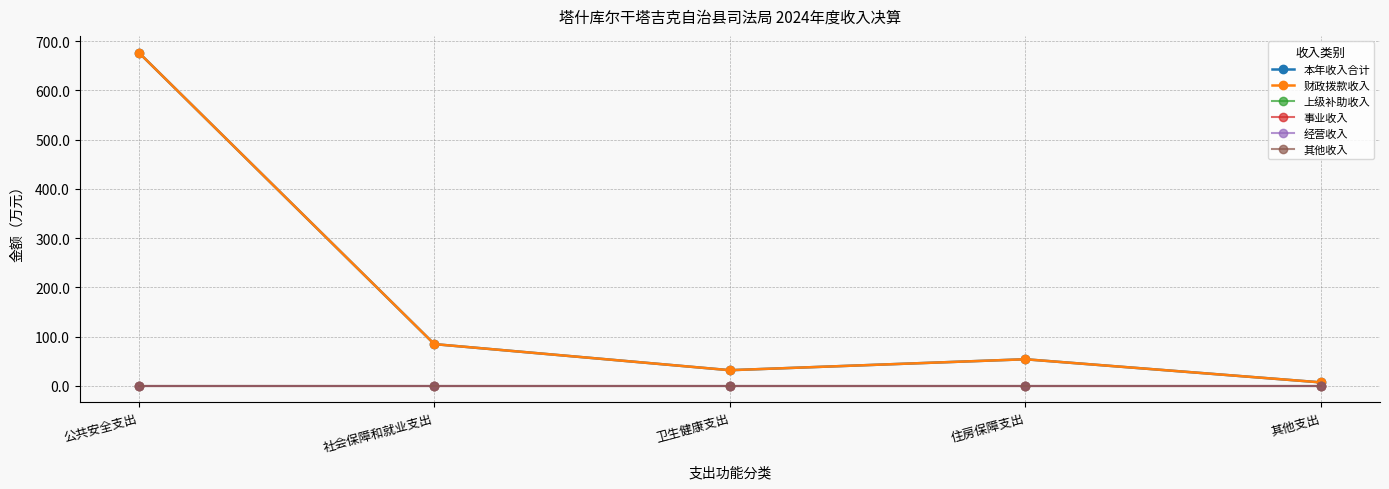

What is the spread (max minus min) of values at 住房保障支出?

54.0